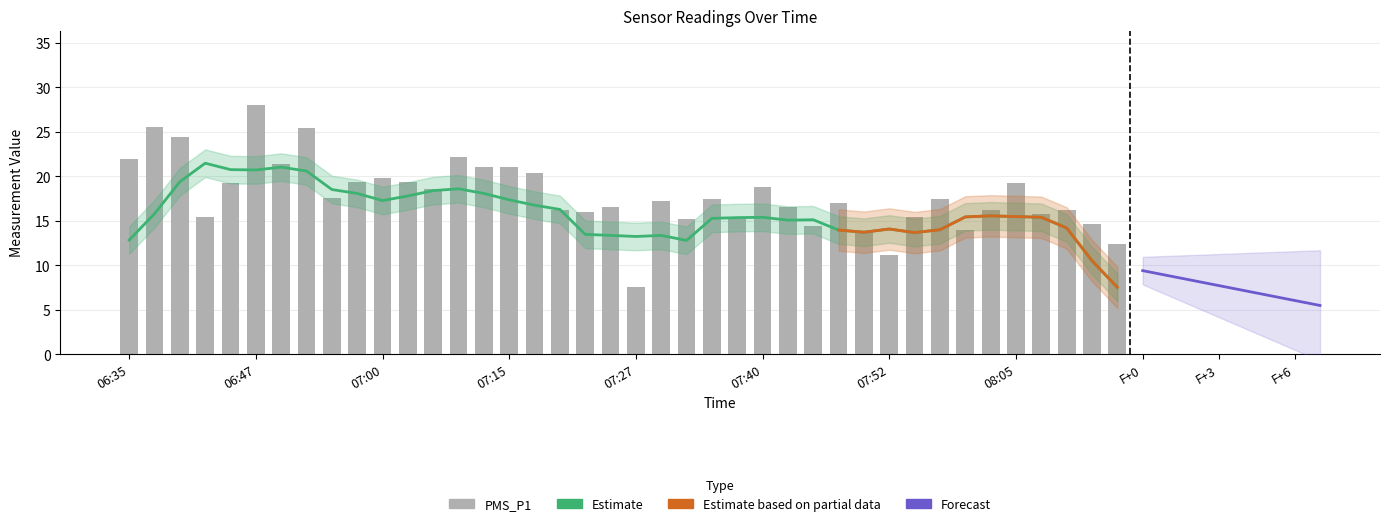

What position from the left is 07:22?

19